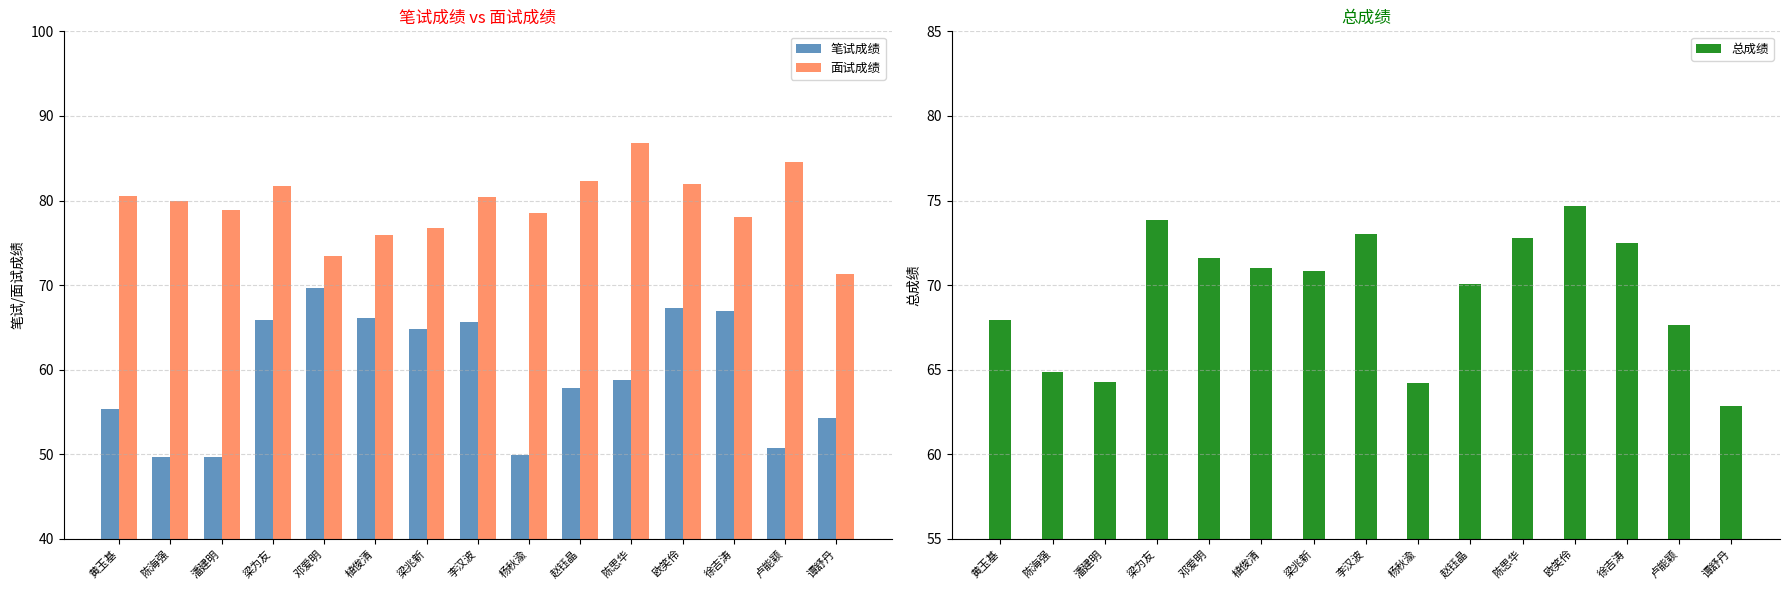

What are all the series names shown in the legend?

笔试成绩, 面试成绩, 总成绩